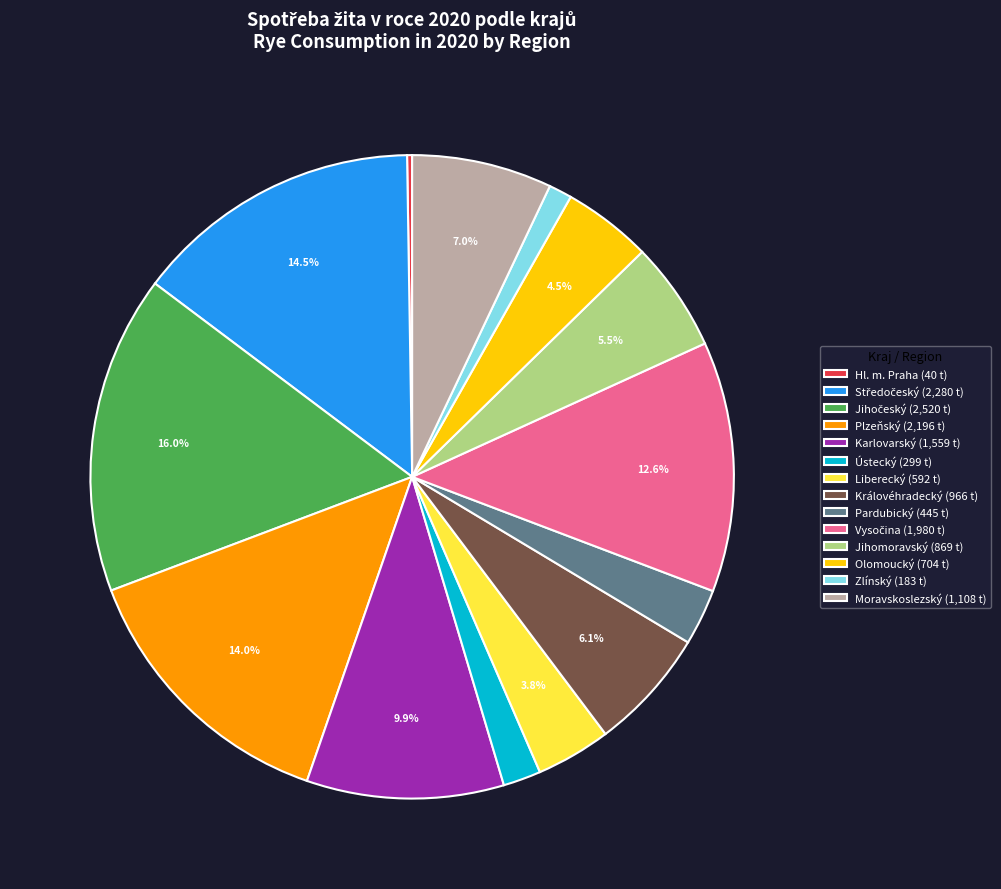

What percentage do Královéhradecký (966 t) and Plzeňský (2,196 t) together represent?

20.1%